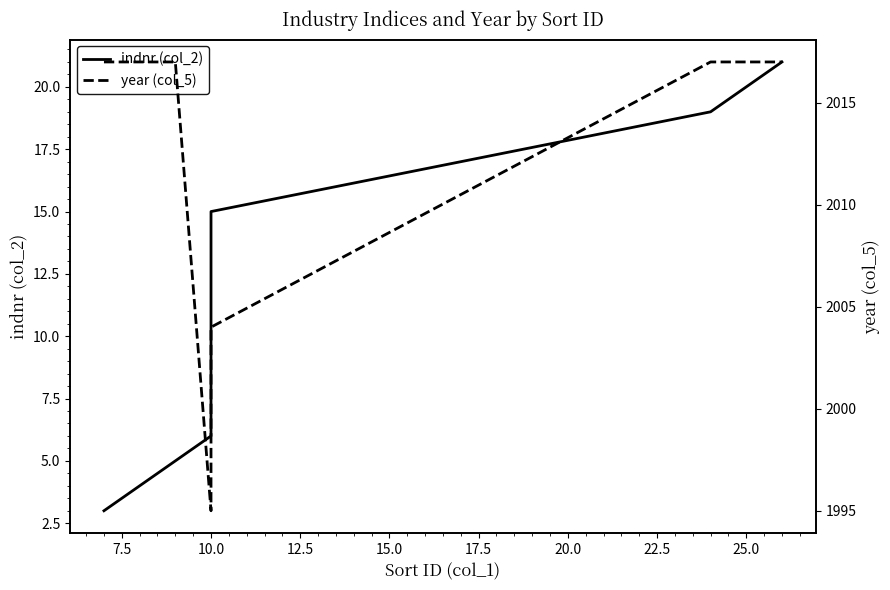

The indnr (col_2) series shows 10 at 13. True or false?

False